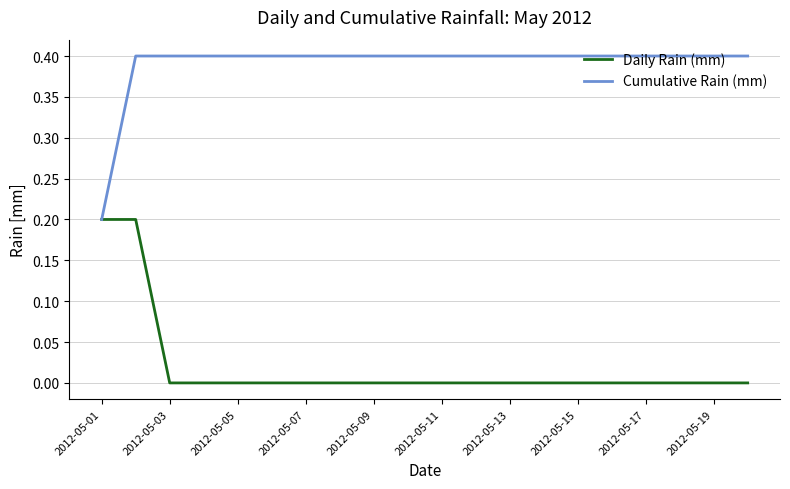

Which series has the largest total across all categories?

Cumulative Rain (mm)